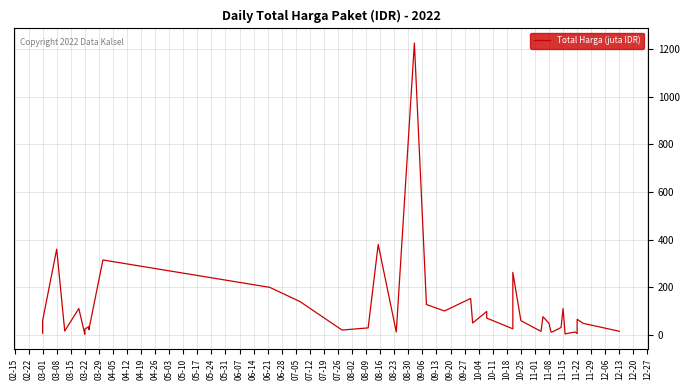

How many lines are shown in the chart?

1